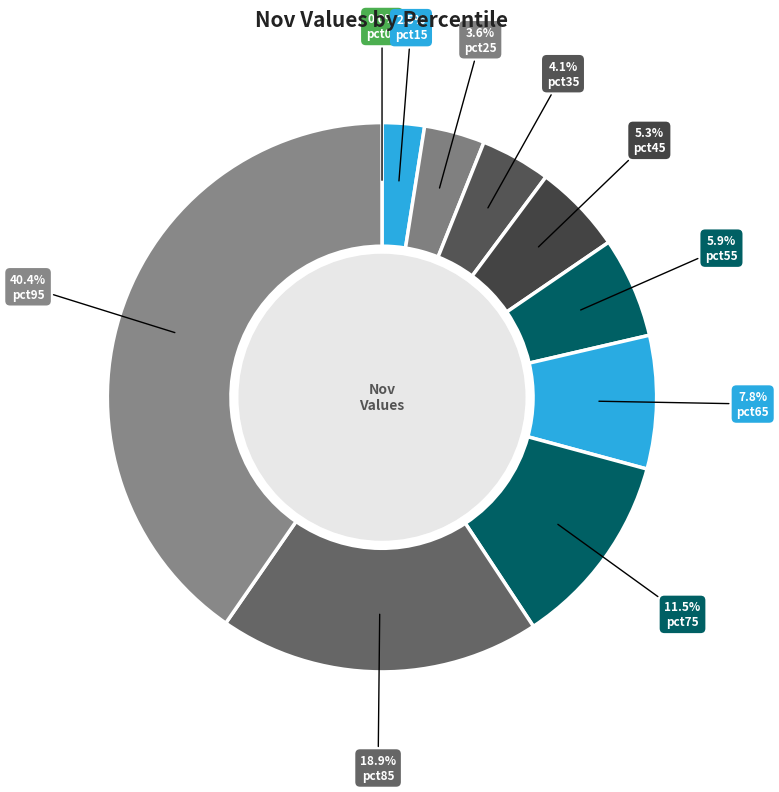

To the nearest percent, what is the difference between the largest and smallest slice percentages?

40%